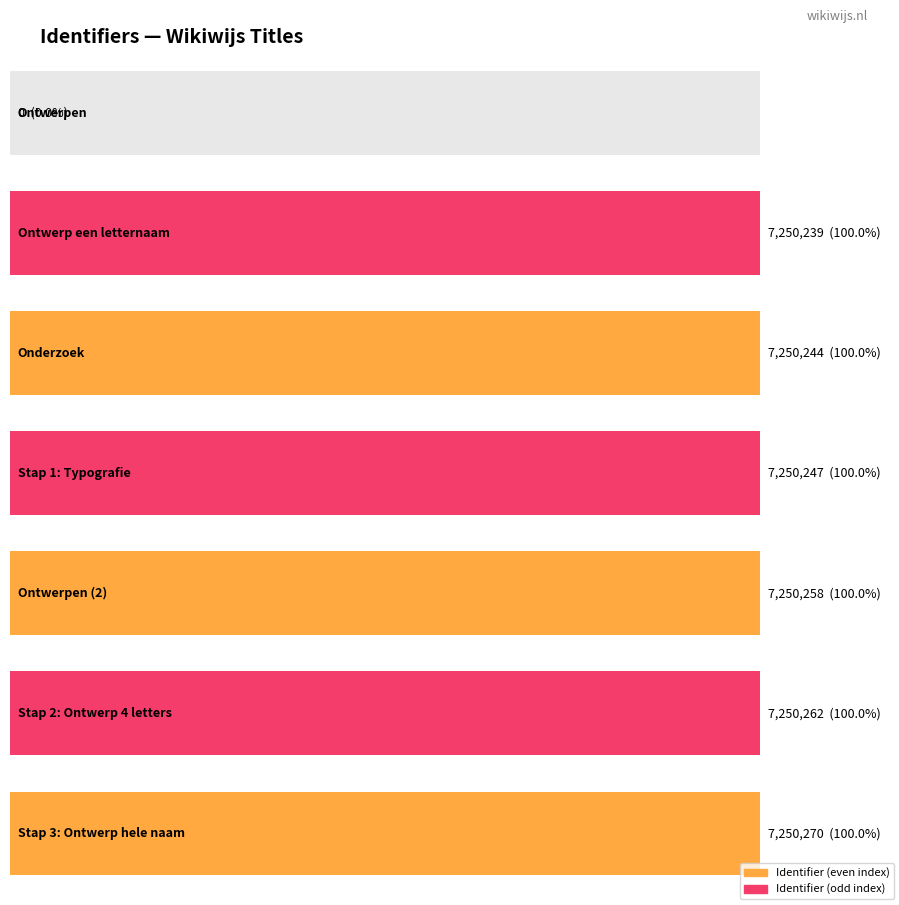

What is the change in value from Ontwerpen to Ontwerp een letternaam?

+7250239